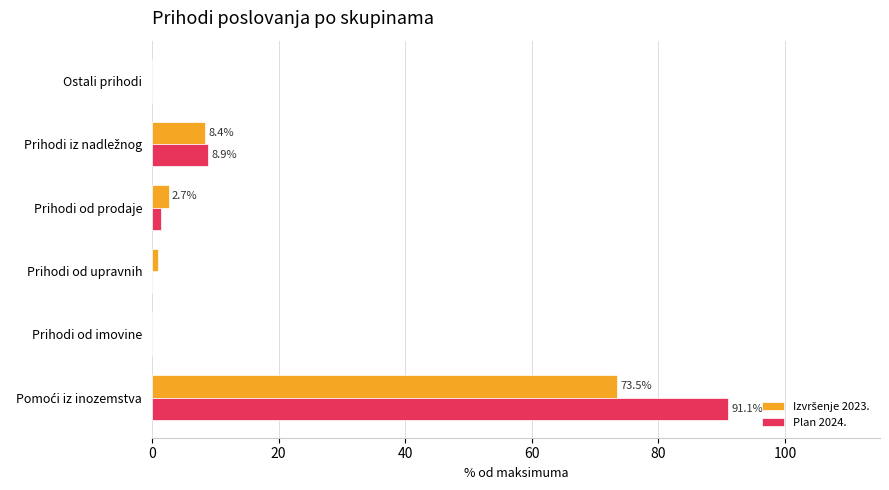

Count the number of data series in this chart.

2